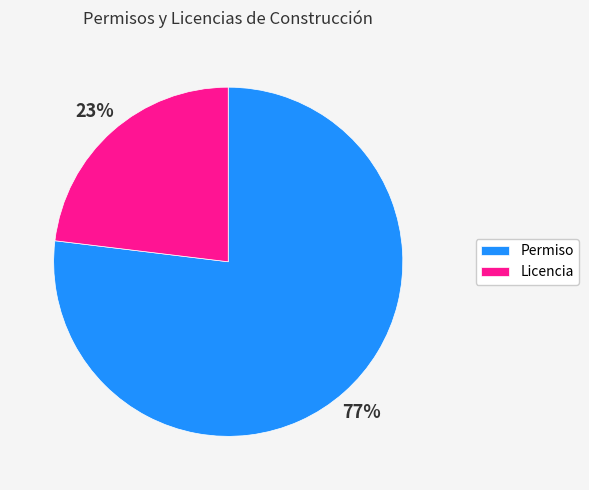

True or false: Permiso accounts for 77% of the total.

True